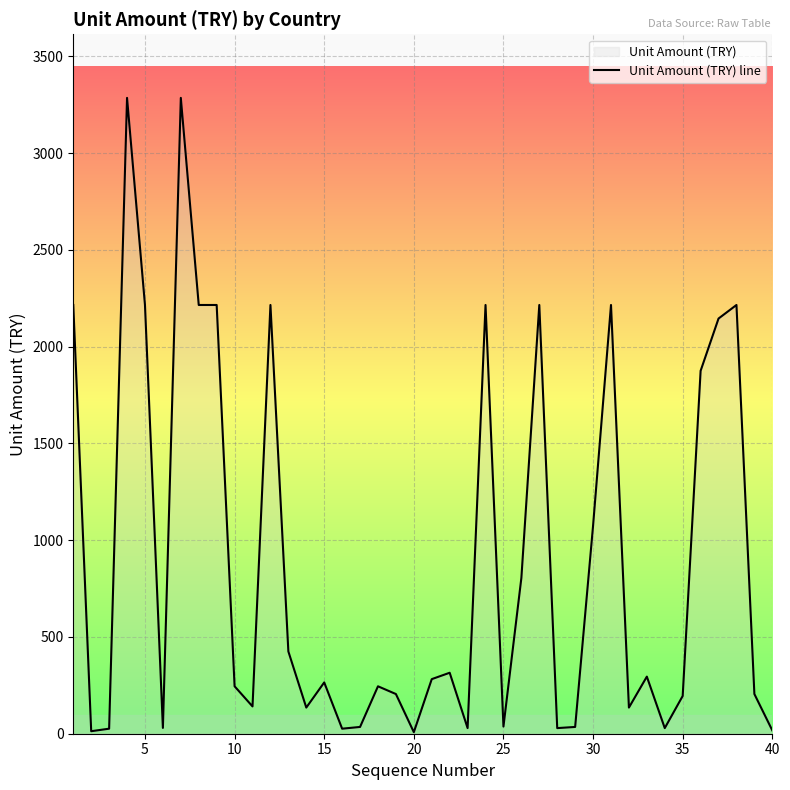

What is the difference between the maximum and minimum values?

3277